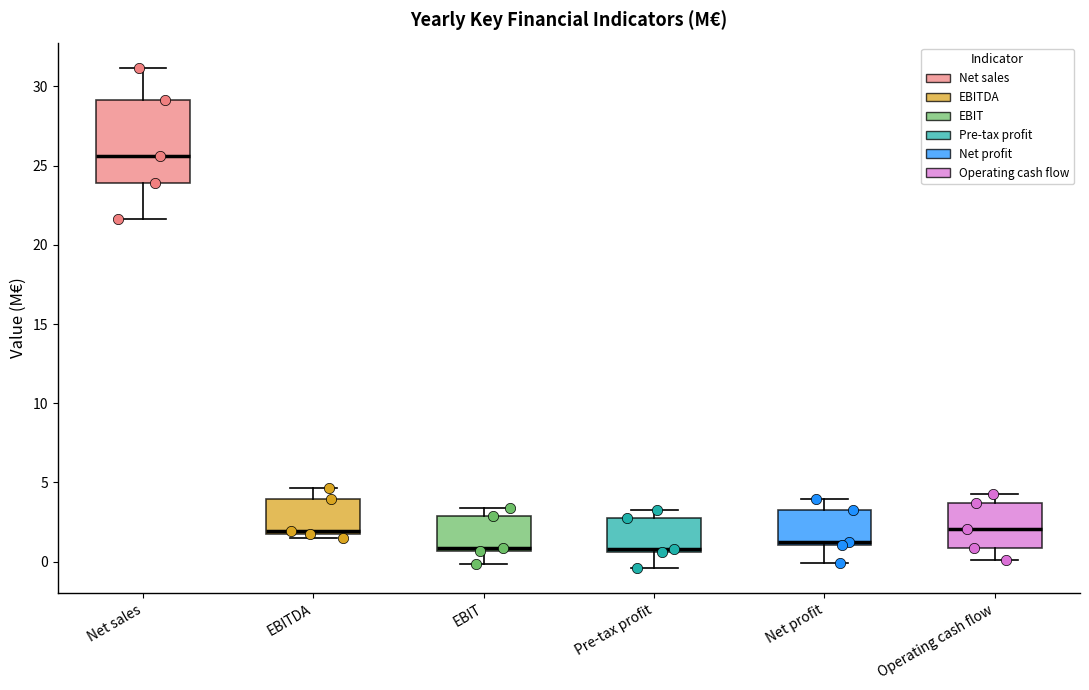

Reading left to right, transcribe this box plot: for each box, give where its median line is, the range the box spans, and where its two whiskers end, as read against the y-axis. The values are not printed on the chart, so give them approximately, as read against the axis.

Net sales: median 25.5, box 24.0 to 29.0, whiskers 21.5 to 31.0
EBITDA: median 2.0 (just above the box's lower edge), box 2.0 to 4.0, whiskers 1.5 to 4.5
EBIT: median 1.0, box 0.5 to 3.0, whiskers 0.0 to 3.5
Pre-tax profit: median 1.0, box 0.5 to 3.0, whiskers -0.5 to 3.5
Net profit: median 1.5, box 1.0 to 3.0, whiskers 0.0 to 4.0
Operating cash flow: median 2.0, box 1.0 to 3.5, whiskers 0.0 to 4.5